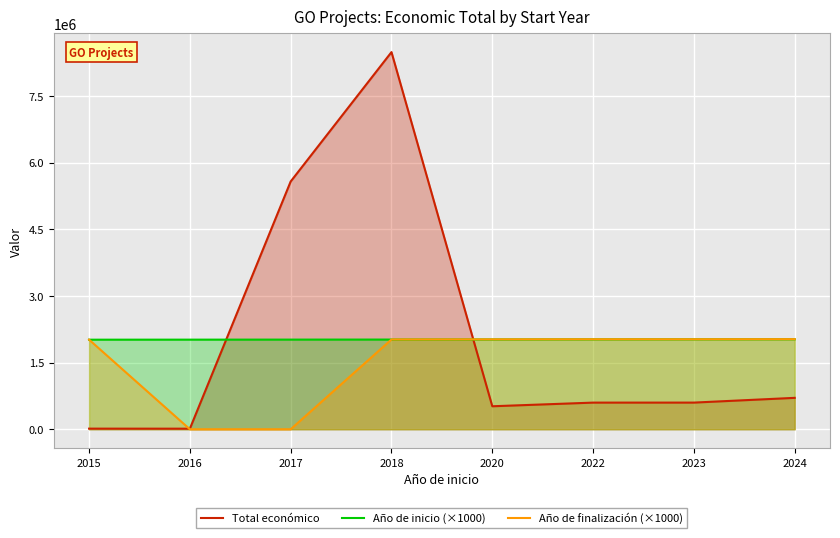

Reading left to right, extract all data points from this chart.

Total económico: 14000	13090	5574402	8484999	517432	599480	599883	706697
Año de inicio (×1000): 2015000	2016000	2017000	2018000	2020000	2022000	2023000	2024000
Año de finalización (×1000): 2016000	0	0	2020000	2023000	2025000	2025000	2027000